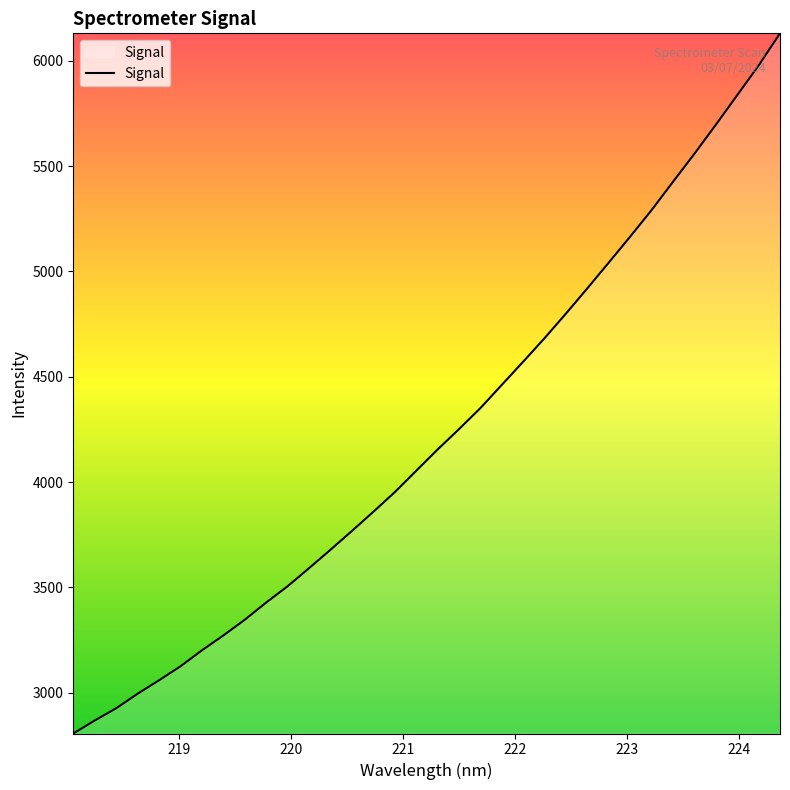

What is the greatest value displayed?

6130.6